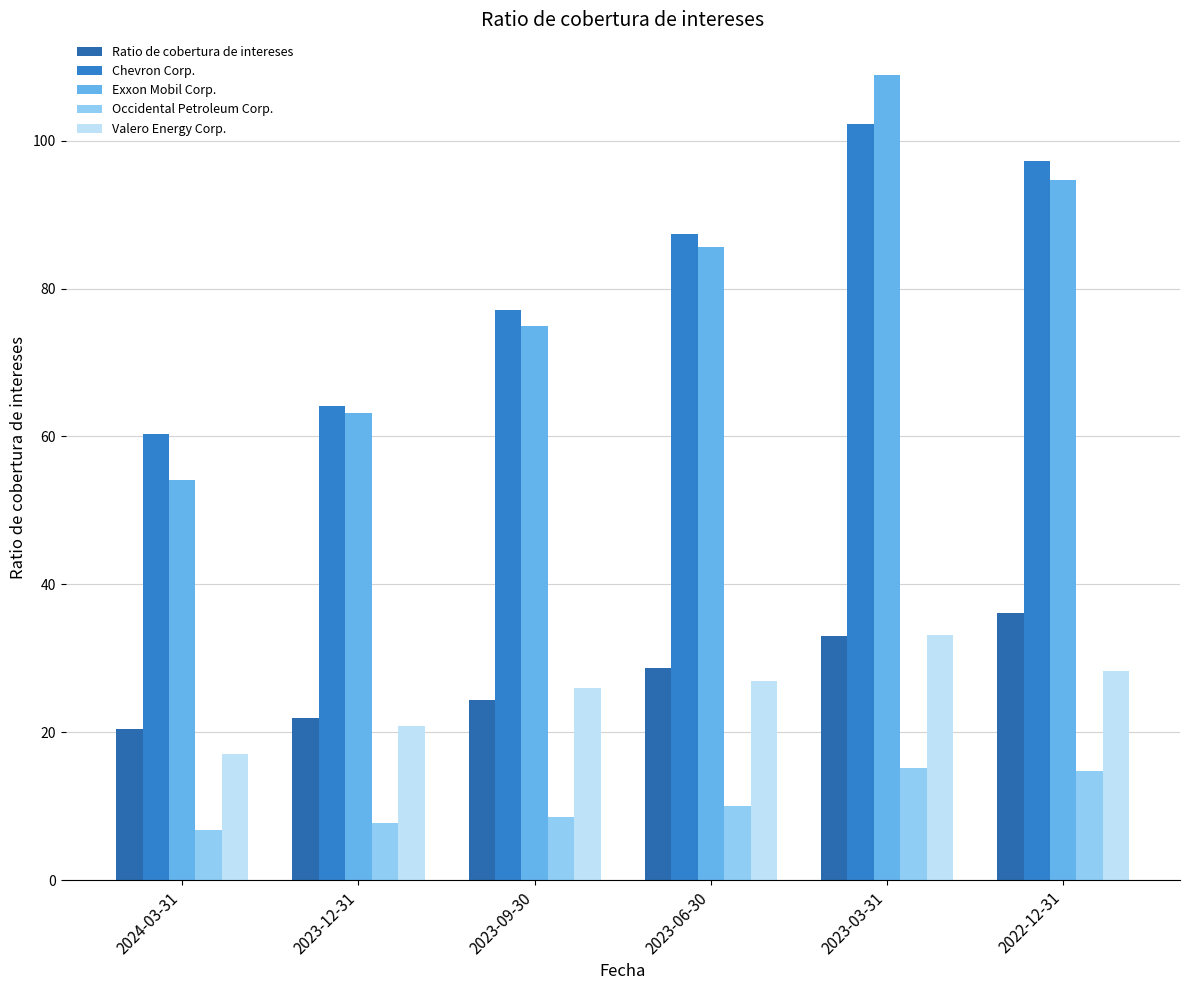

What is the maximum value shown in the chart?

108.9